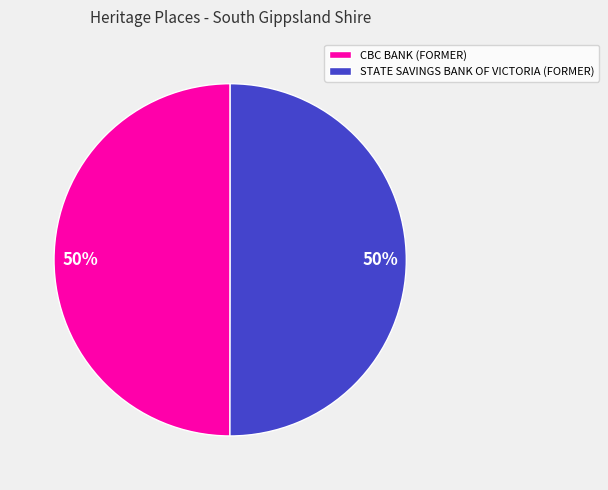

Combined, do STATE SAVINGS BANK OF VICTORIA (FORMER) and CBC BANK (FORMER) account for over 50%?

Yes